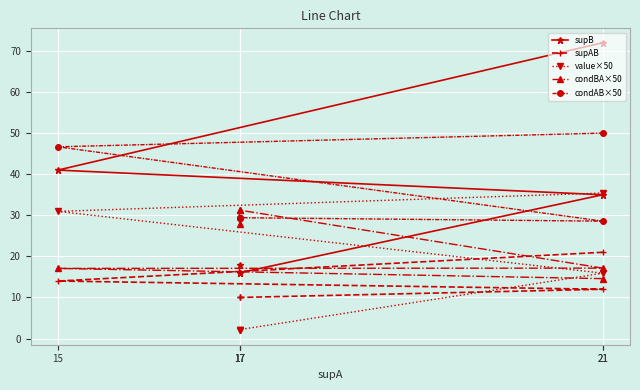

How many interior local valleys does the condAB×50 series have?

1